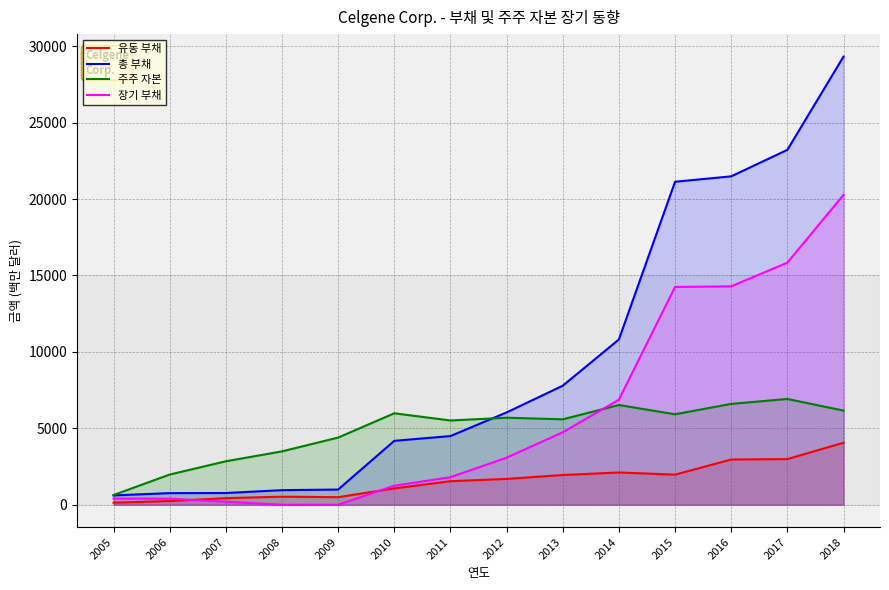

At 2017, list the series in order from largest to smallest.

총 부채, 장기 부채, 주주 자본, 유동 부채